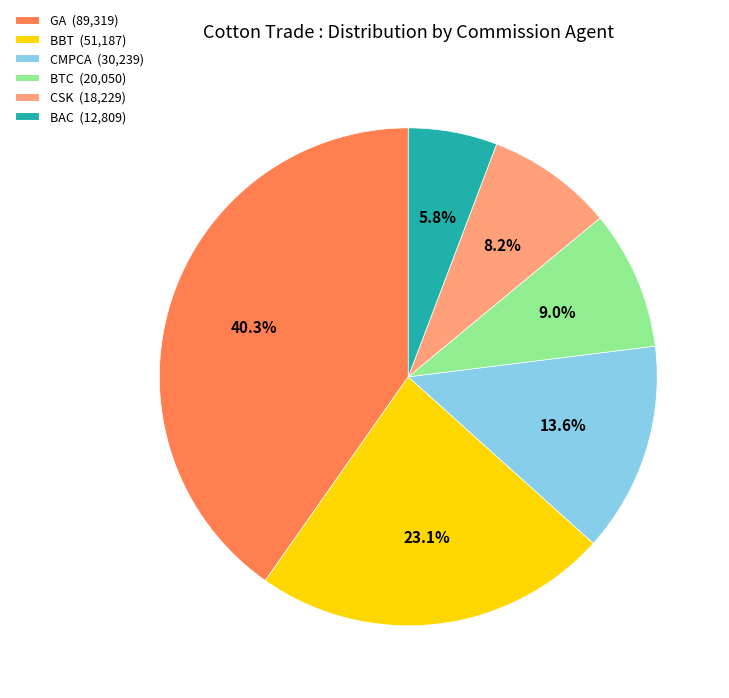

Combined, do CMPCA (30,239) and GA (89,319) account for over 50%?

Yes